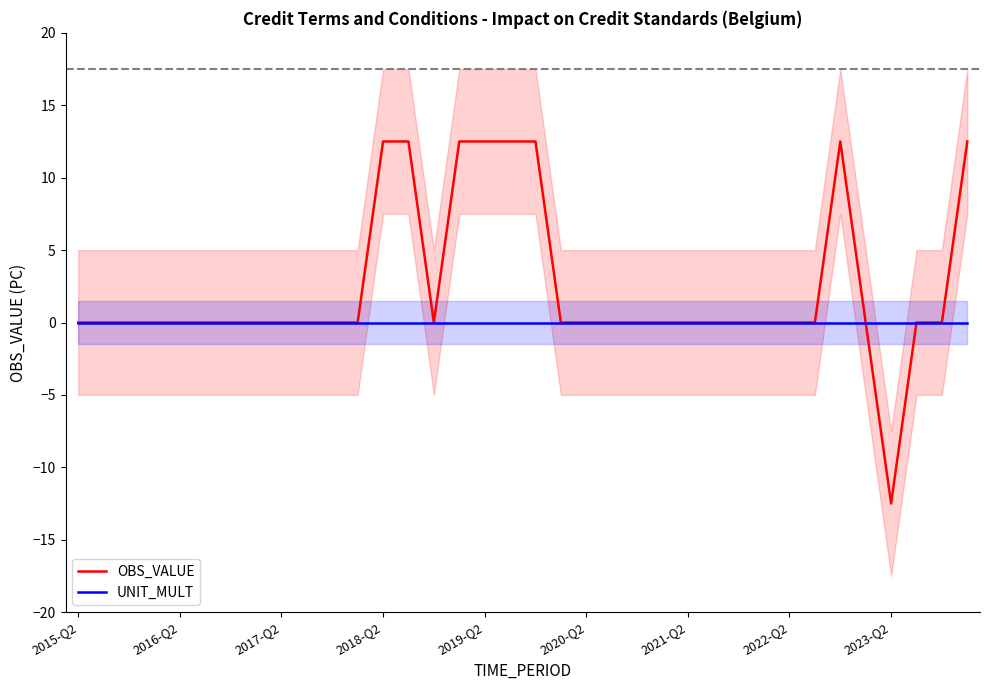

List the labels in order of UNIT_MULT value, largest first.

2015-Q2, 2016-Q2, 2017-Q2, 2018-Q2, 2019-Q2, 2020-Q2, 2021-Q2, 2022-Q2, 2023-Q2, 9, 10, 11, 12, 13, 14, 15, 16, 17, 18, 19, 20, 21, 22, 23, 24, 25, 26, 27, 28, 29, 30, 31, 32, 33, 34, 35